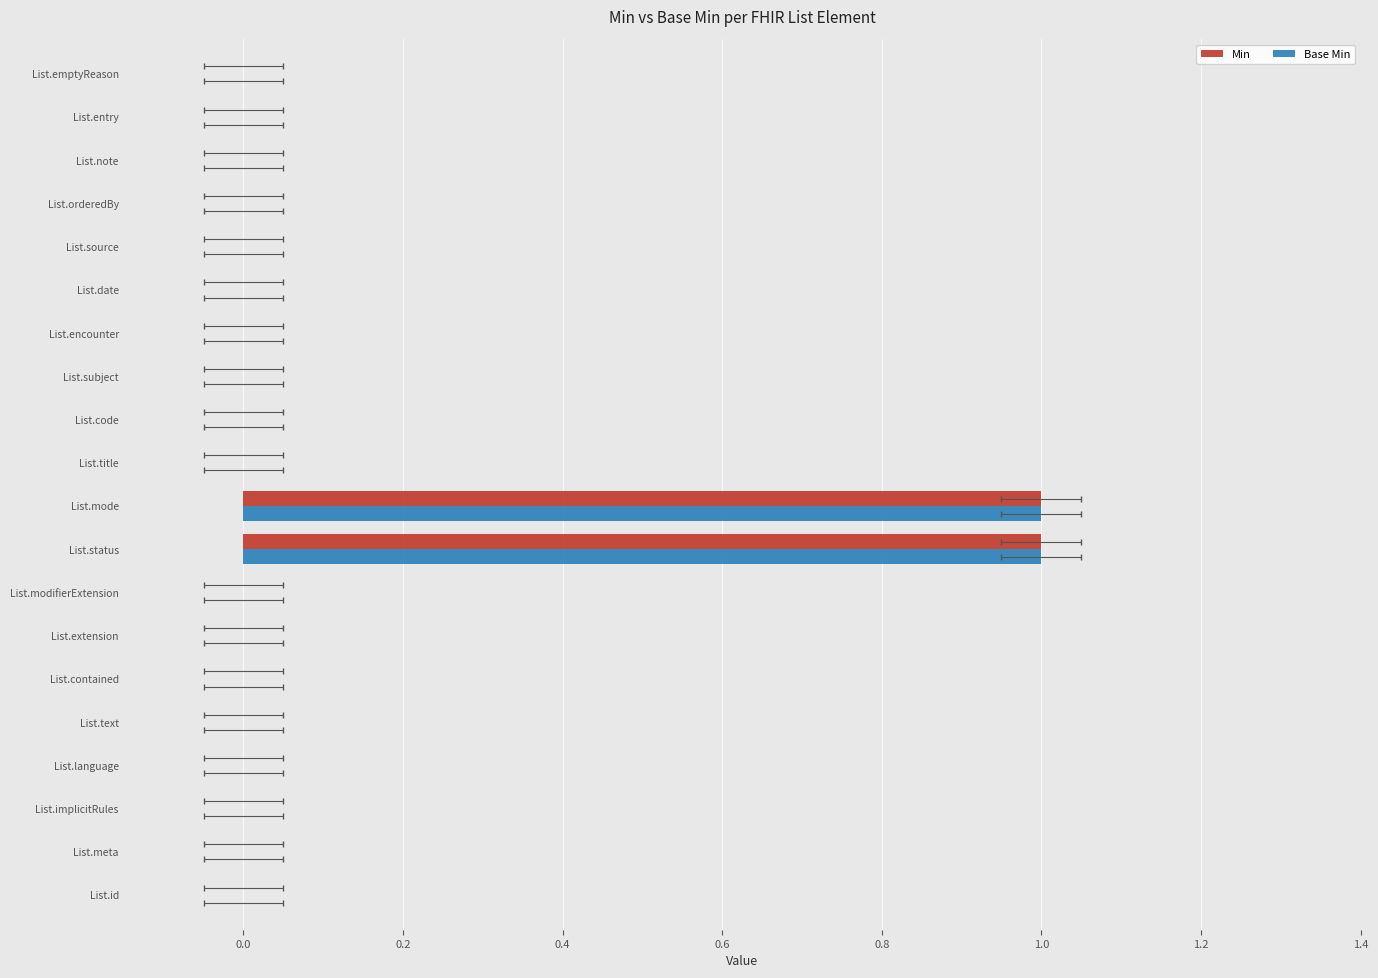

How many positive values does the Min series have?

2